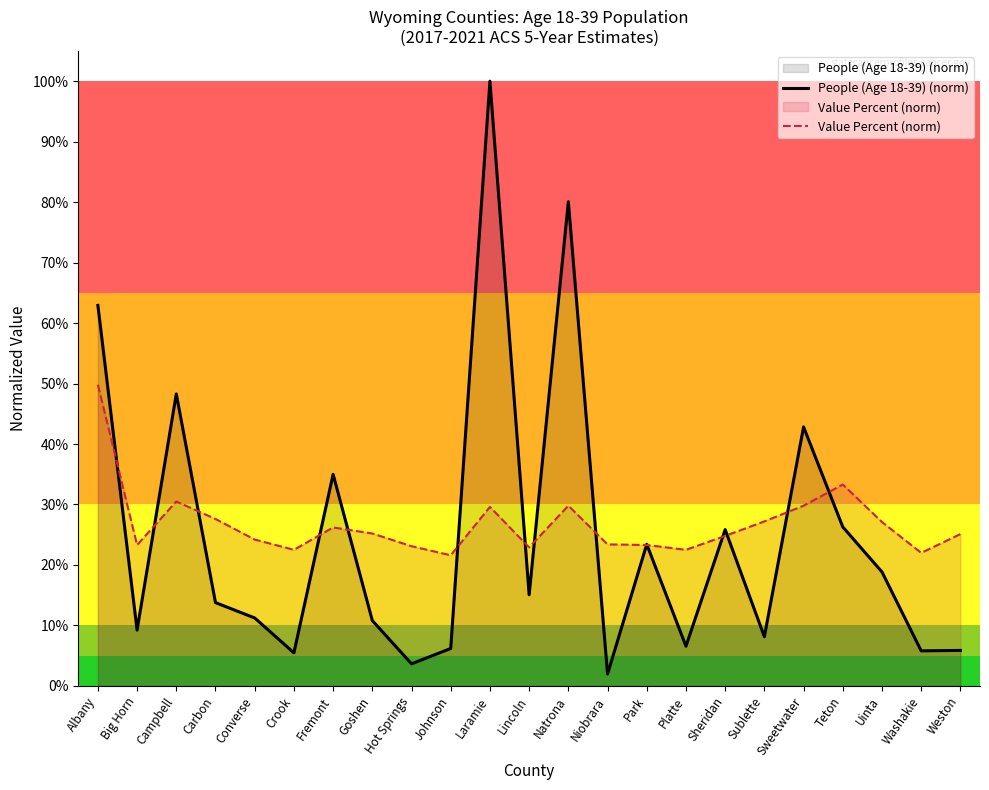

Rank the series at Park from highest to lowest value.

People (Age 18-39) (norm), Value Percent (norm)